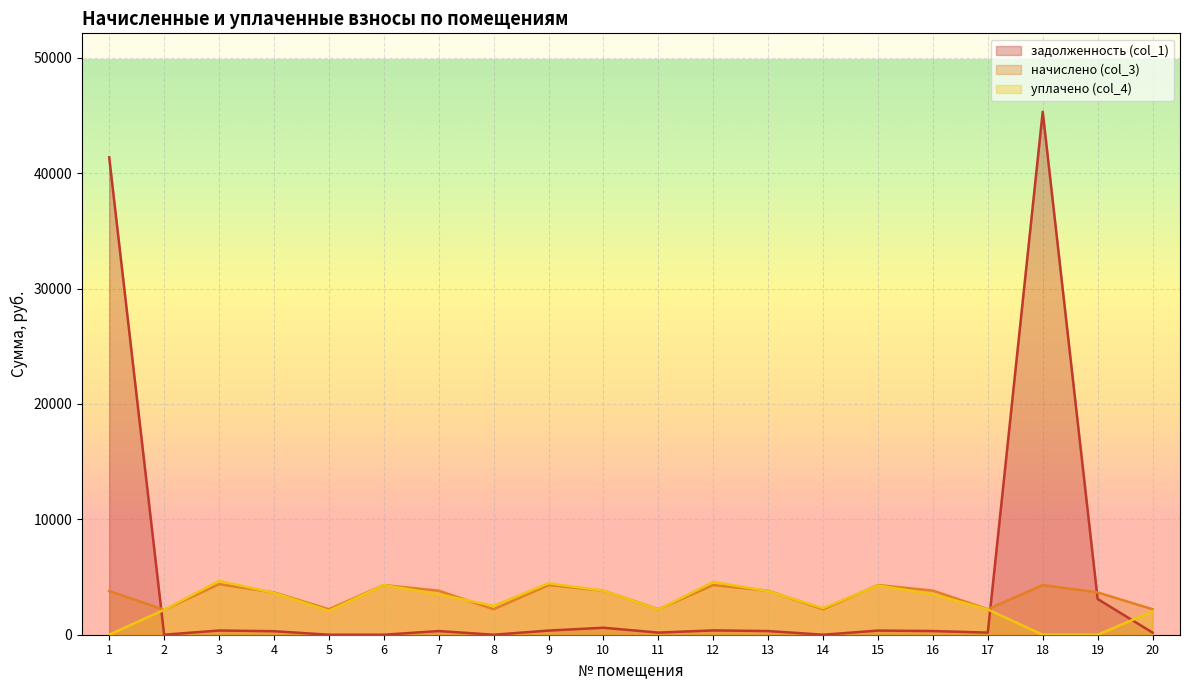

At which category is the sum across all series the highest?

18